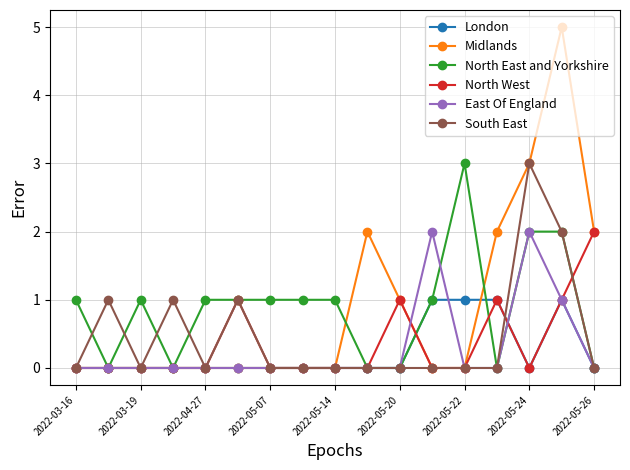

True or false: East Of England and North West cross at least once.

True